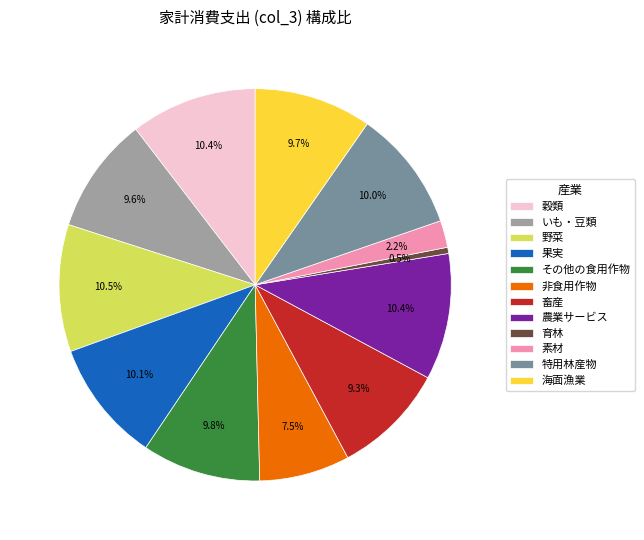

Do 育林 and 野菜 together represent more than half of the pie?

No